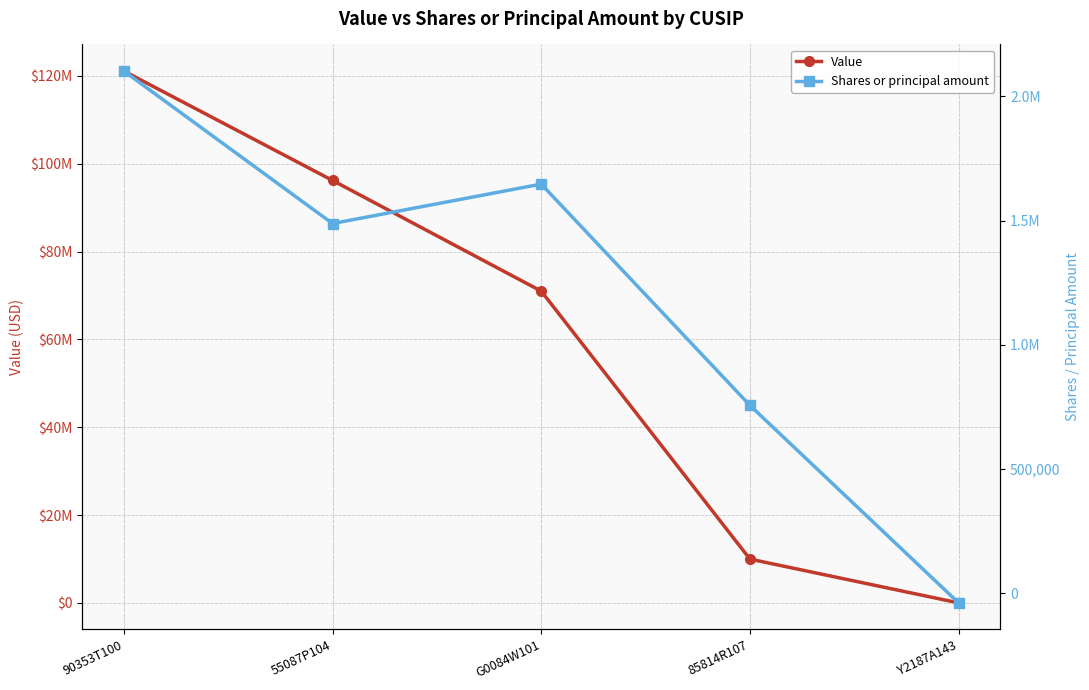

What position from the right is 55087P104?

4